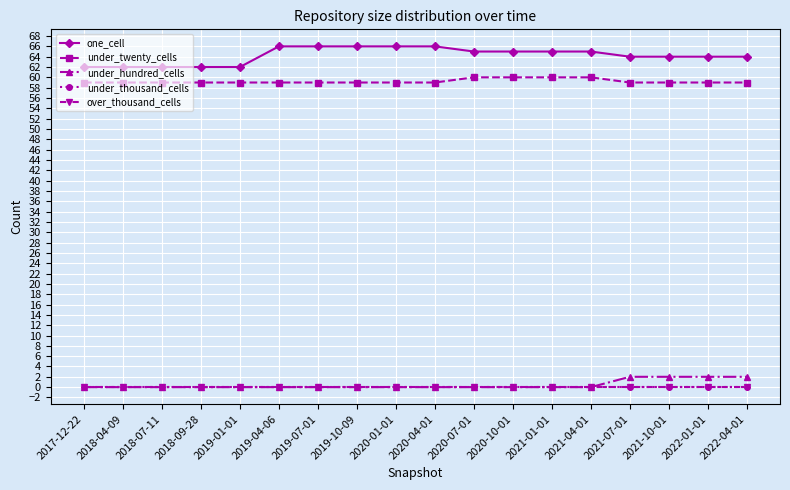

Reading left to right, what are all the values shown in this chart?

one_cell: 62	62	62	62	62	66	66	66	66	66	65	65	65	65	64	64	64	64
under_twenty_cells: 59	59	59	59	59	59	59	59	59	59	60	60	60	60	59	59	59	59
under_hundred_cells: 0	0	0	0	0	0	0	0	0	0	0	0	0	0	2	2	2	2
under_thousand_cells: 0	0	0	0	0	0	0	0	0	0	0	0	0	0	0	0	0	0
over_thousand_cells: 0	0	0	0	0	0	0	0	0	0	0	0	0	0	0	0	0	0